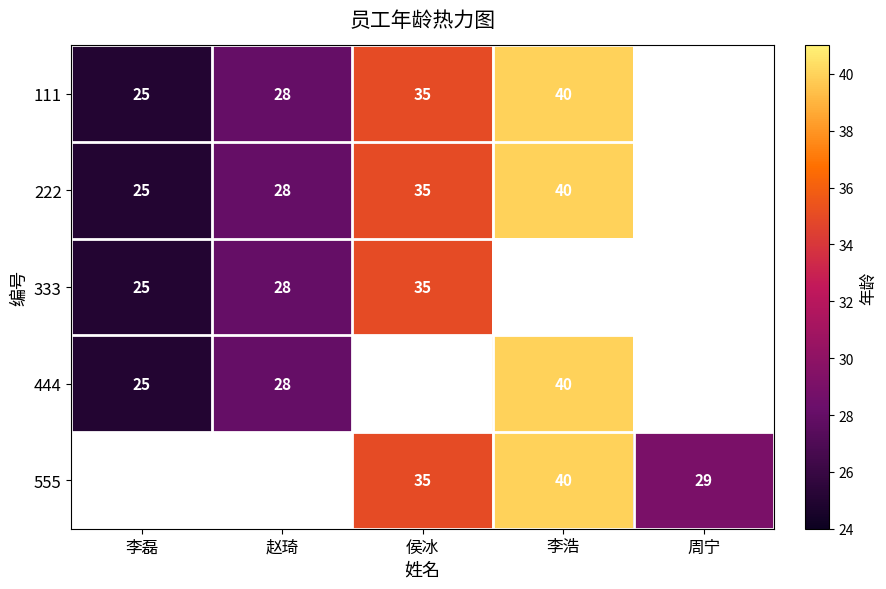

True or false: 555 has a value of 52 at 周宁.

False